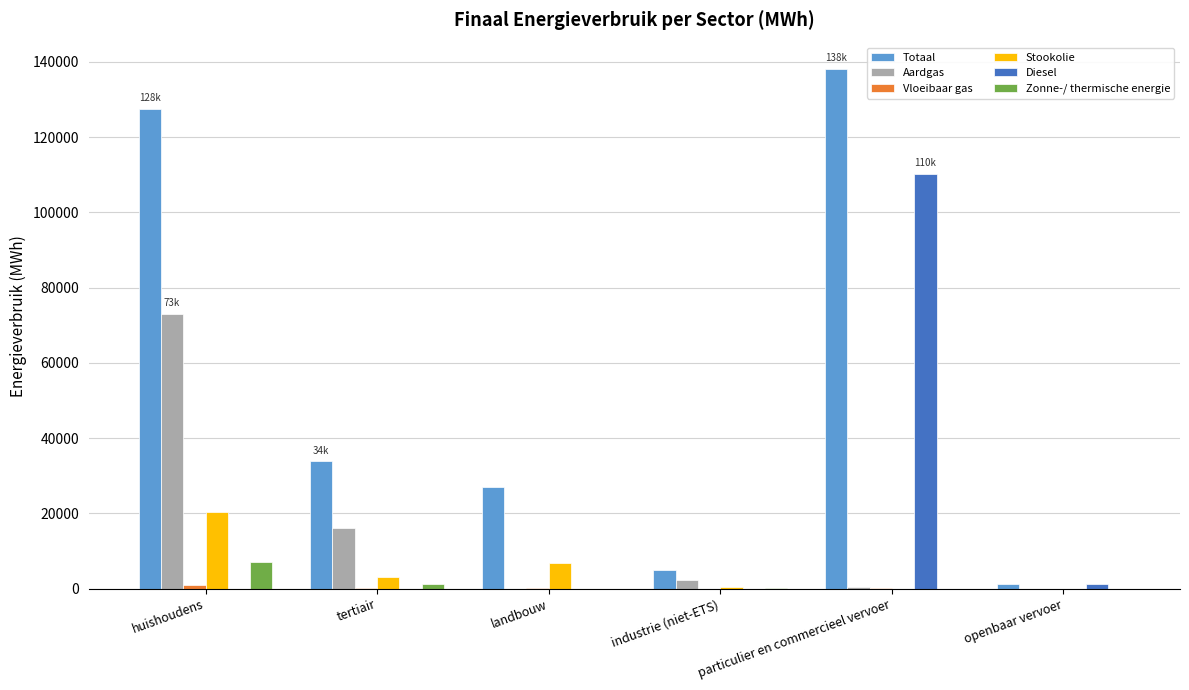

Which series has the largest total across all categories?

Totaal